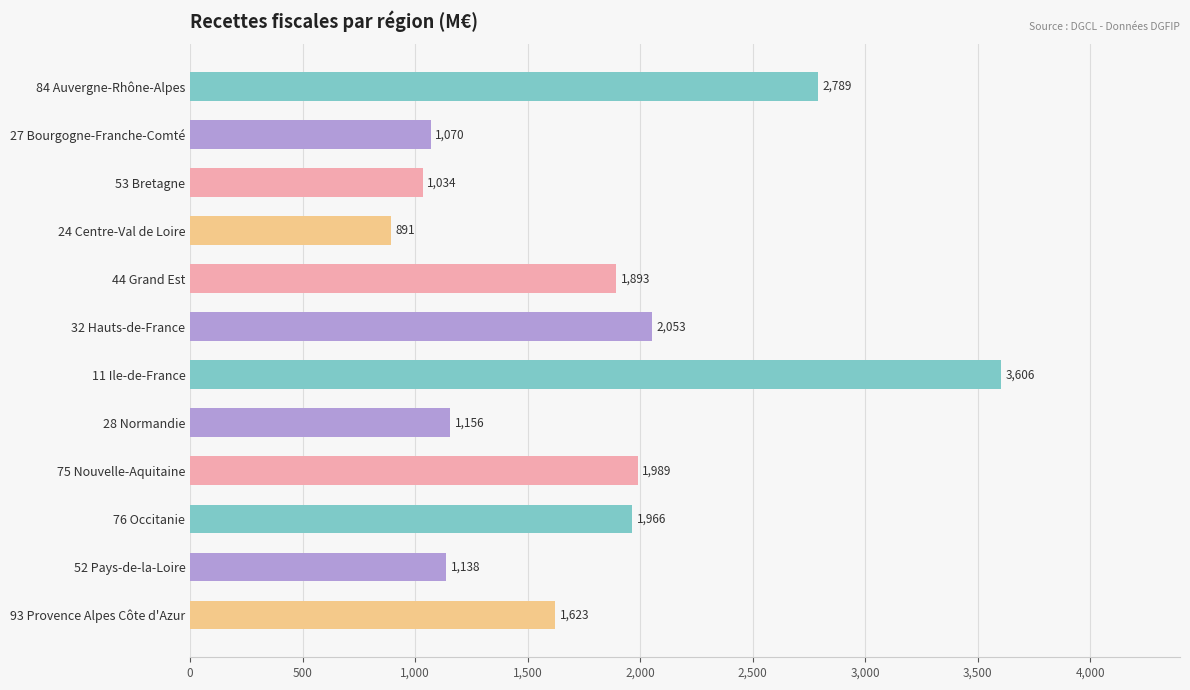

What is the label of the 1st bar from the bottom?

93 Provence Alpes Côte d'Azur